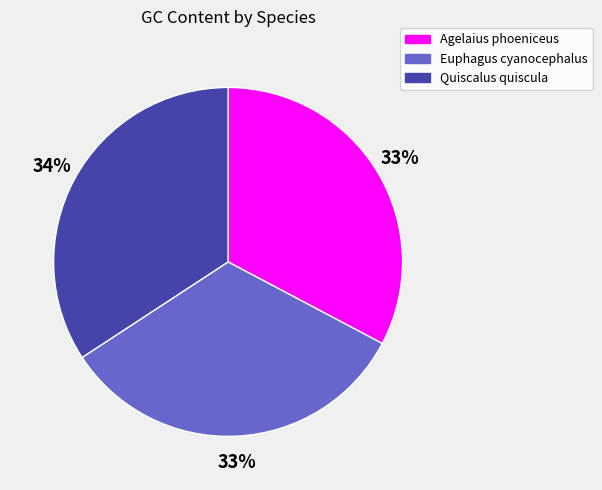

What is the ratio of the value at Quiscalus quiscula to the value at Agelaius phoeniceus?

1.0